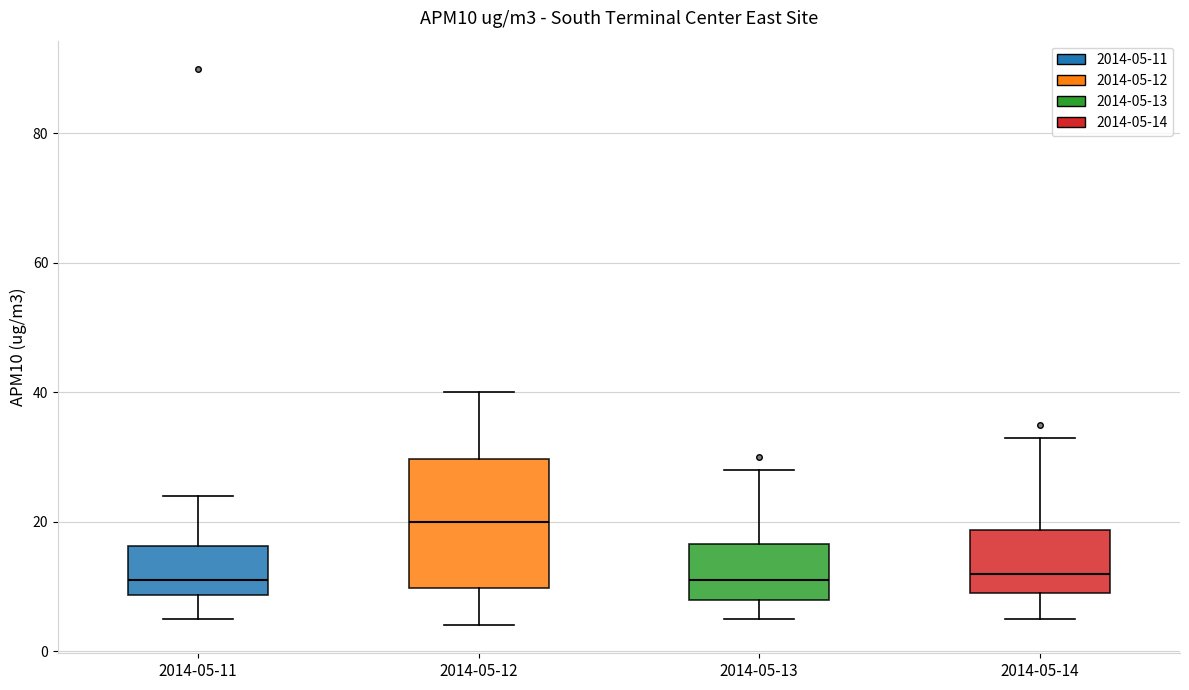

Comparing the boxes themselves (not the whiskers), which one is the tallest?

2014-05-12